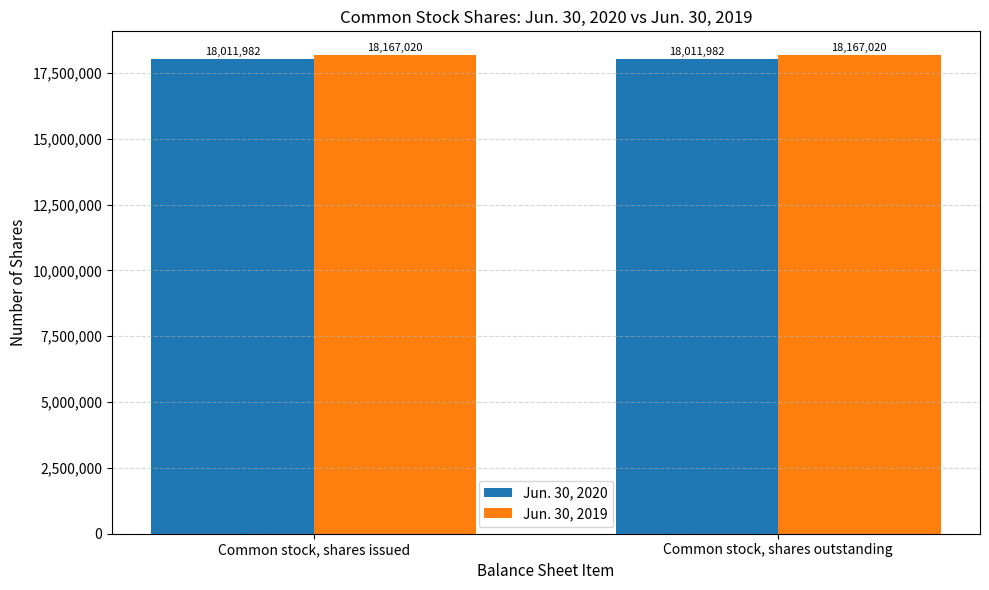

What is the average value of the Jun. 30, 2019 series?

18167020